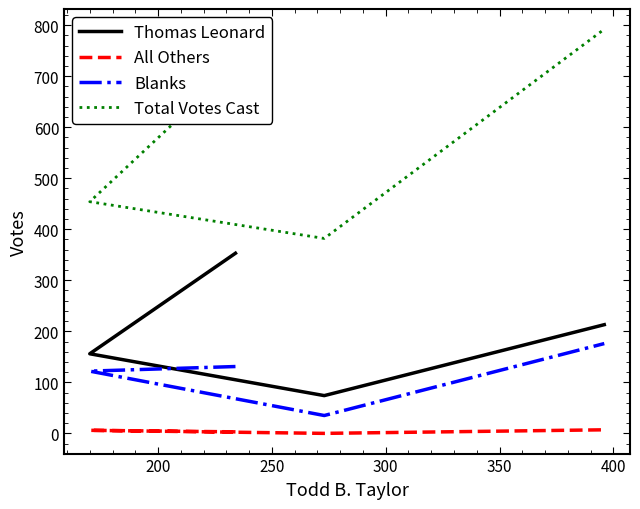

Which series has the largest total across all categories?

Total Votes Cast